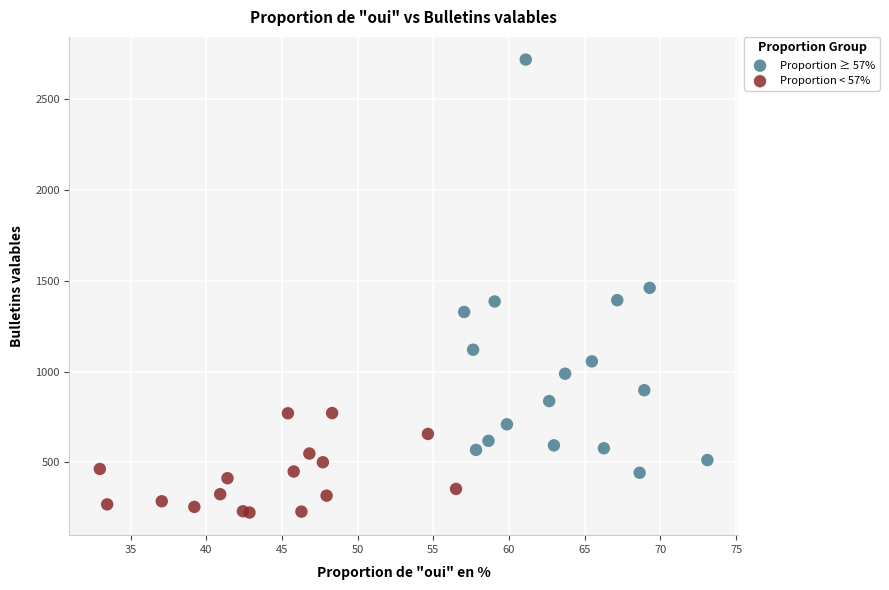

Which series has the widest spread of Y values?

Proportion ≥ 57%